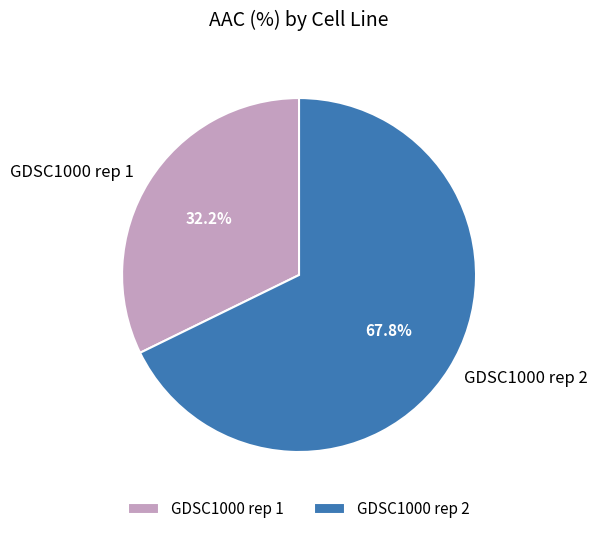

How much of the chart is everything except GDSC1000 rep 2?

32.2%